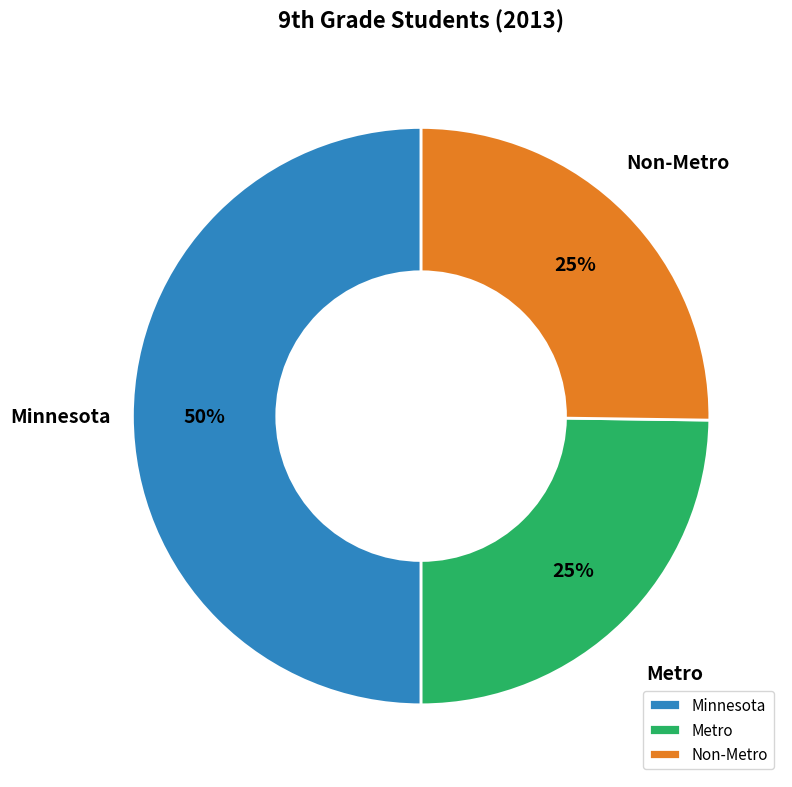

Which category has the biggest portion of the pie?

Minnesota